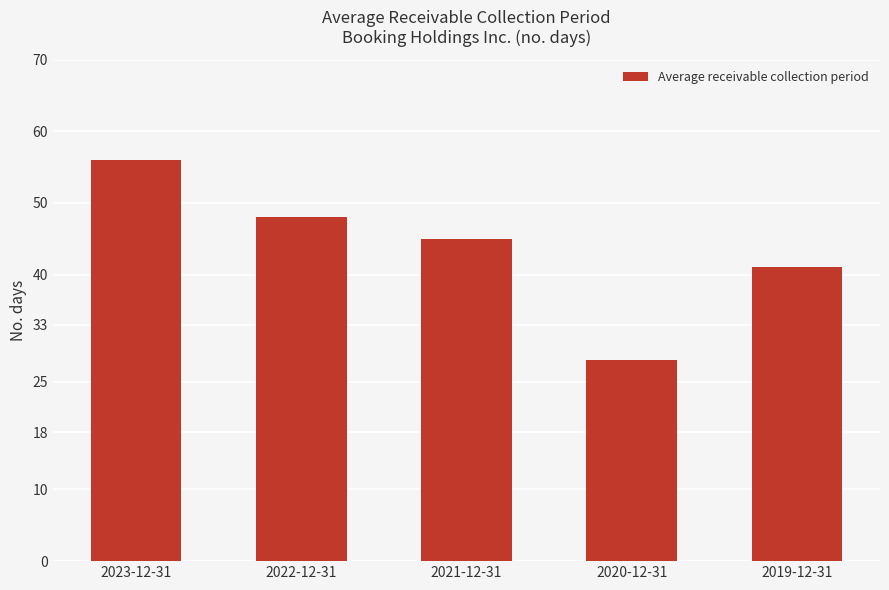

What is the label of the 5th bar from the right?

2023-12-31